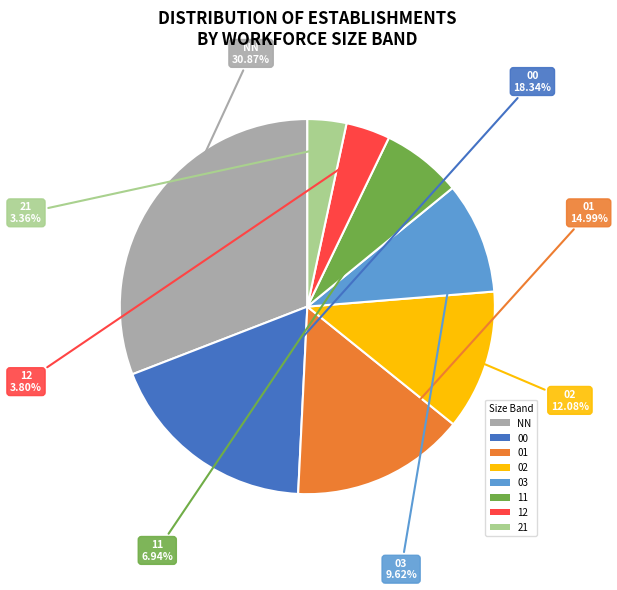

Which has a higher value, NN or 21?

NN